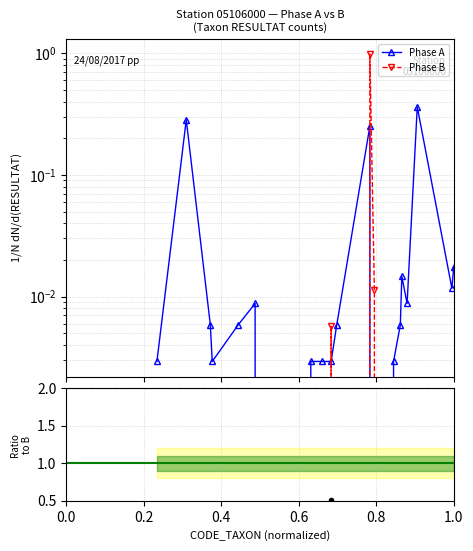

How many interior local peaks does the Phase B series have?

2